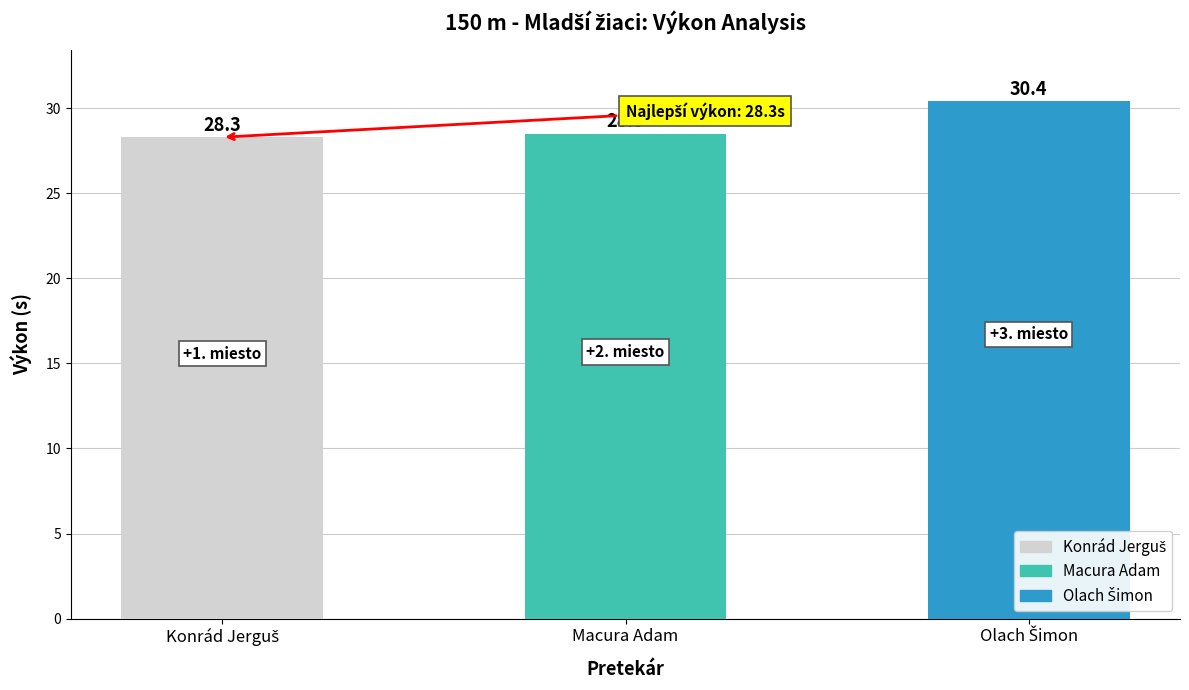

What is the greatest value displayed?

30.4